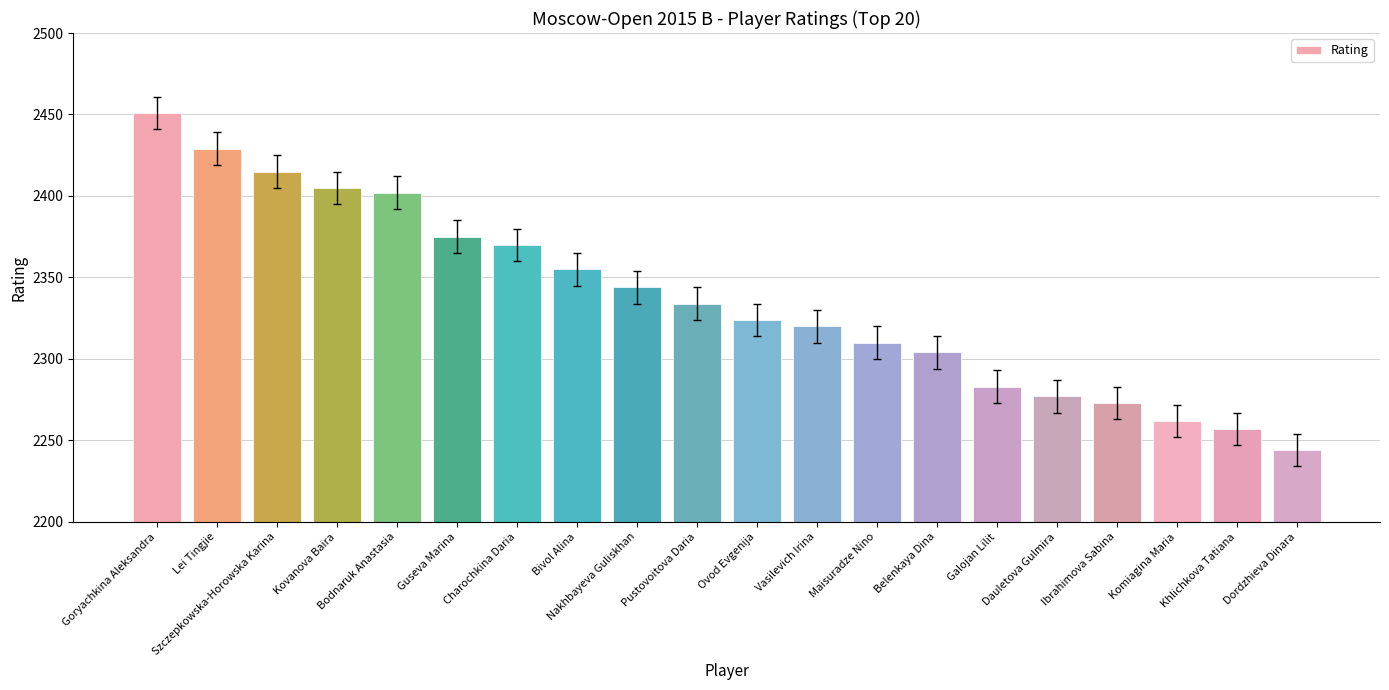

Which label corresponds to the smallest value in the chart?

Dordzhieva Dinara